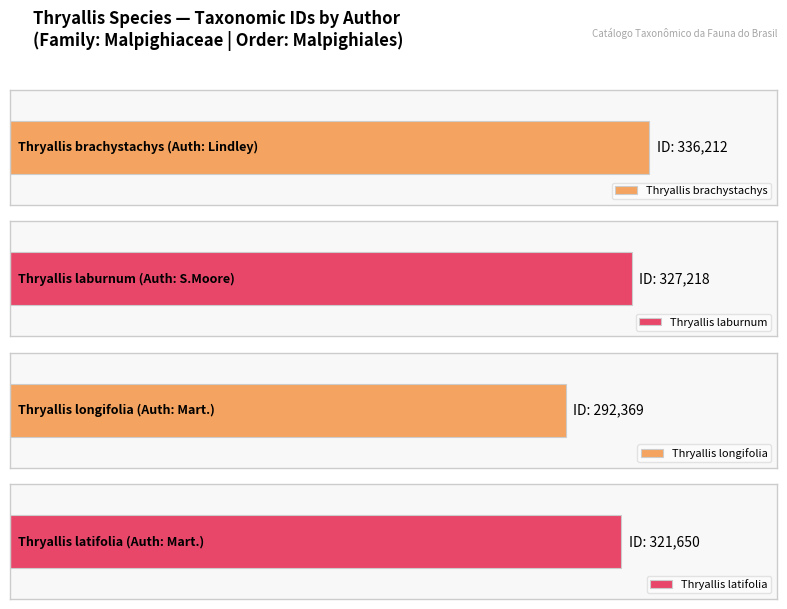

The value at S.Moore is 327218. True or false?

True